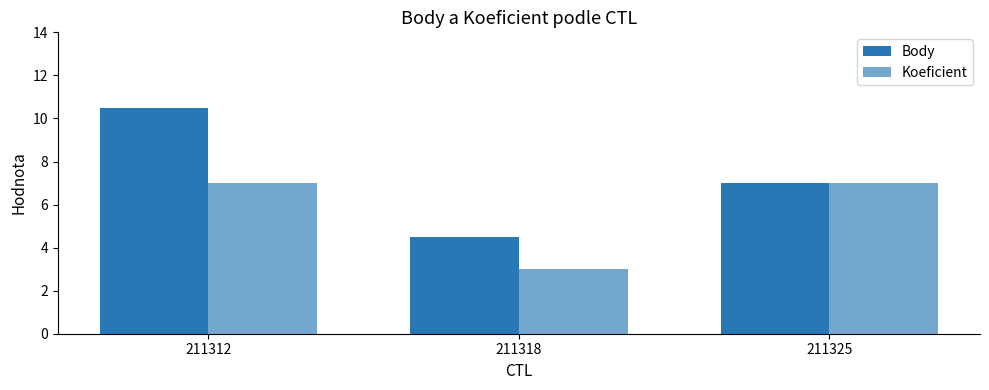

What is the lowest value of the Koeficient series?

3.0